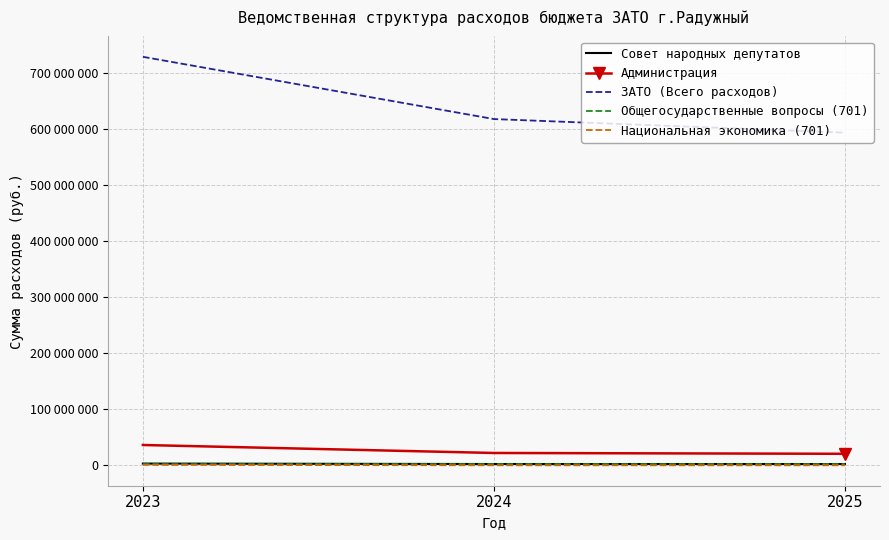

What are all the series names shown in the legend?

Совет народных депутатов, Администрация, ЗАТО (Всего расходов), Общегосударственные вопросы (701), Национальная экономика (701)